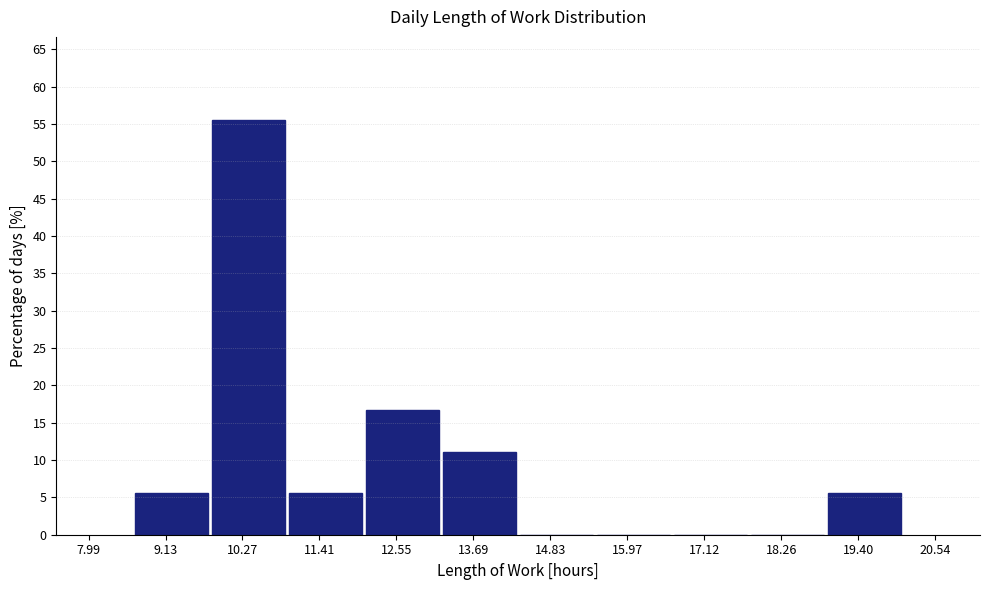

Reading left to right, list every bar in this chart as the range it spans on the x-axis followed by its height. Neither the bar edges nor the heights are printed on the chart, so give them approximately, as read against the axes.

8.6 to 9.8: 5.5
9.8 to 11.0: 55.5
11.0 to 12.0: 5.5
12.0 to 13.2: 16.5
13.2 to 14.4: 11.0
14.4 to 15.4: 0
15.4 to 16.6: 0
16.6 to 17.8: 0
17.8 to 19.0: 0
19.0 to 20.0: 5.5